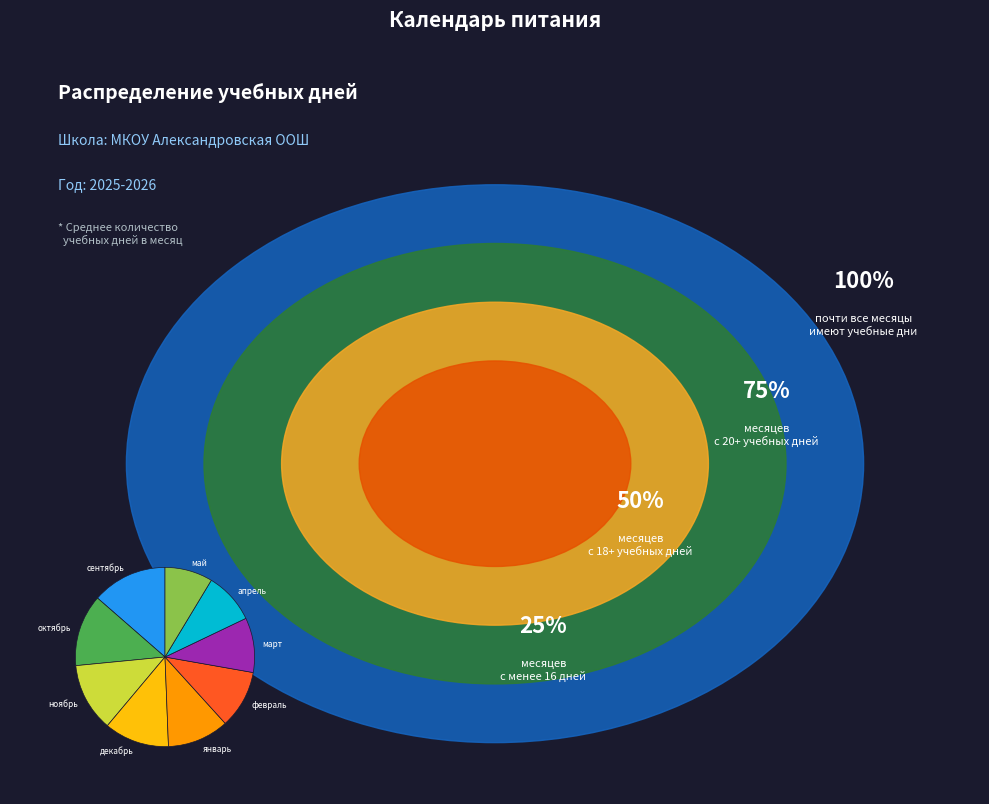

Is the sum of май and октябрь greater than half?

No